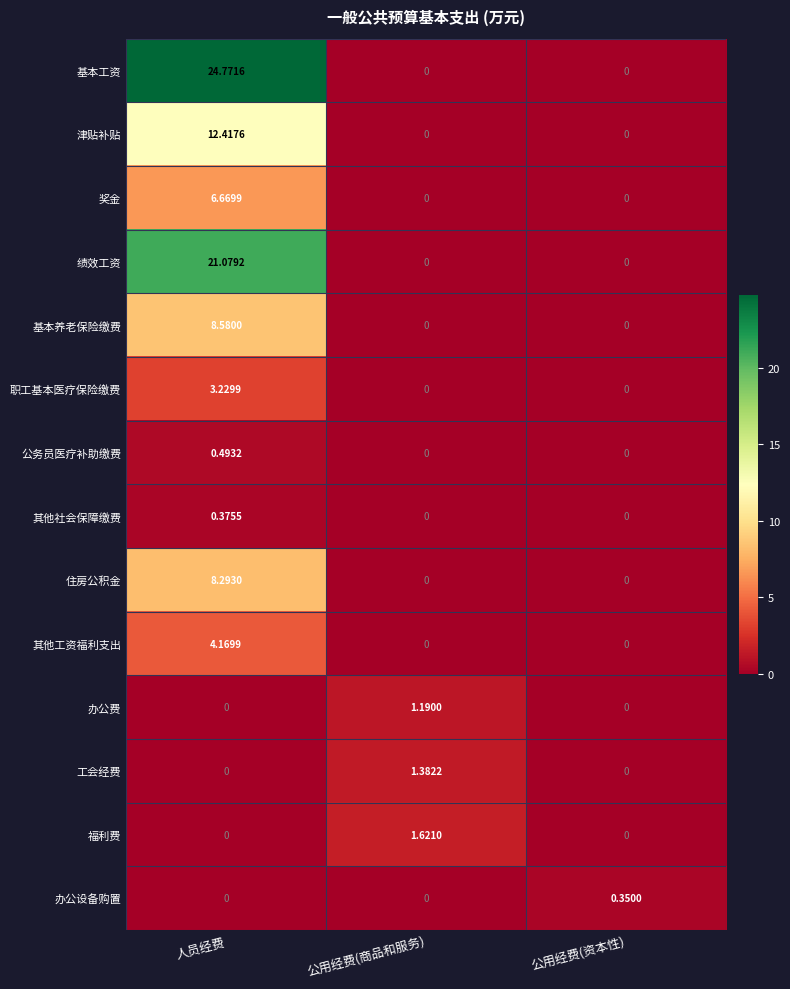

List the series in order of their peak value, highest first.

基本工资, 绩效工资, 津贴补贴, 基本养老保险缴费, 住房公积金, 奖金, 其他工资福利支出, 职工基本医疗保险缴费, 福利费, 工会经费, 办公费, 公务员医疗补助缴费, 其他社会保障缴费, 办公设备购置